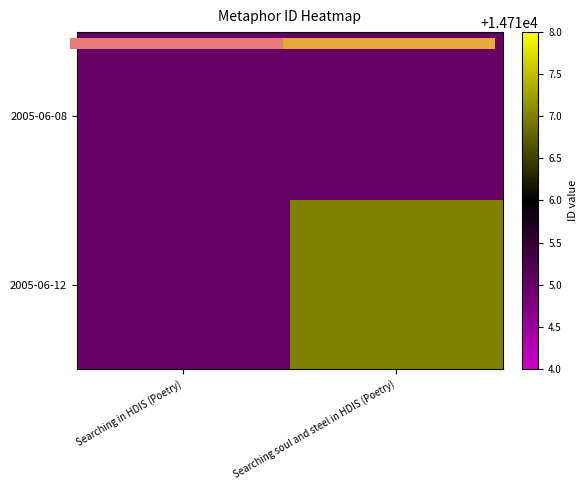

How many series are shown in this chart?

2